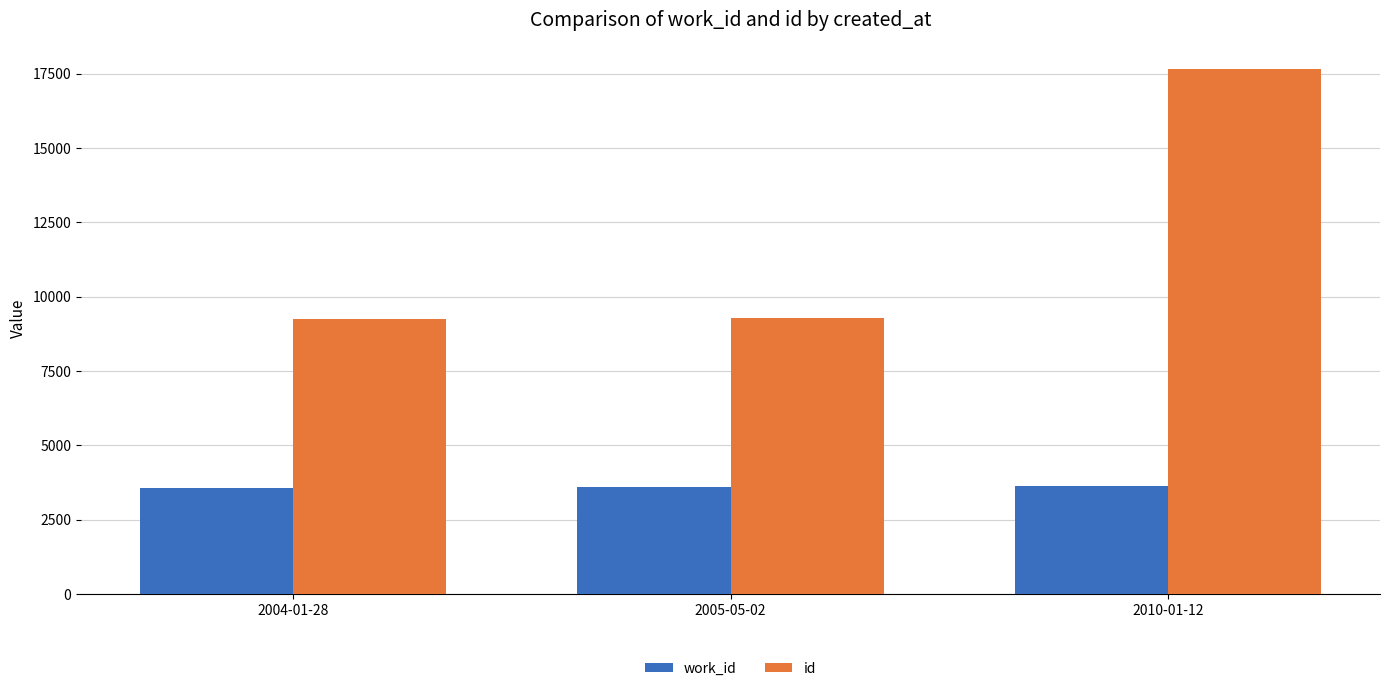

How many distinct data groups are displayed?

2